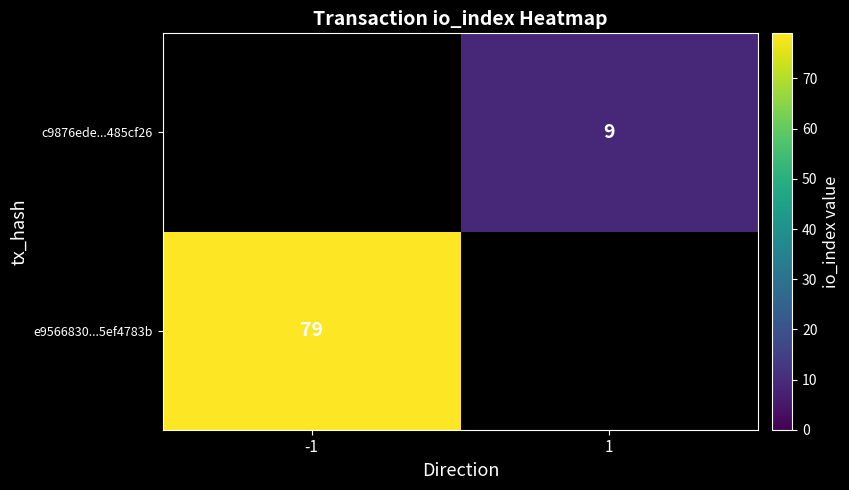

Which category has the highest value across all series?

-1